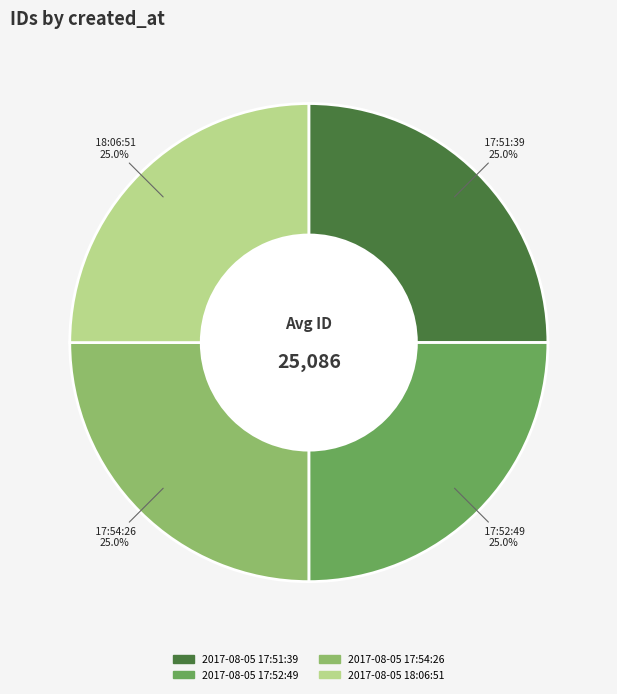

Is 2017-08-05 17:54:26 the majority of the pie?

No